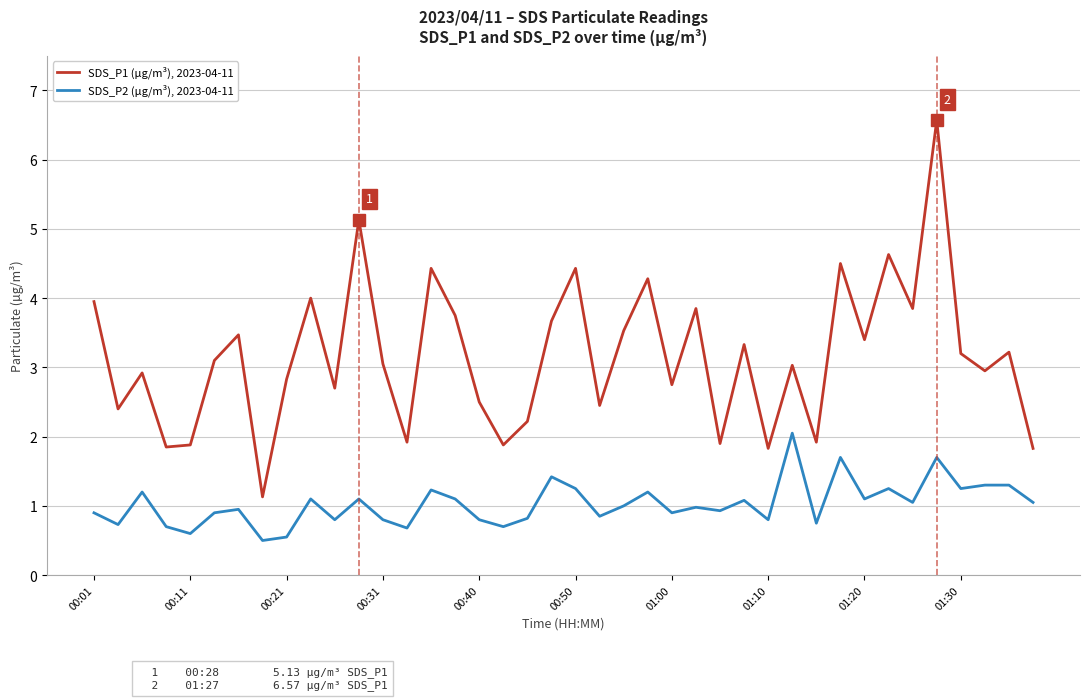

Which series has the largest total across all categories?

SDS_P1 (µg/m³), 2023-04-11